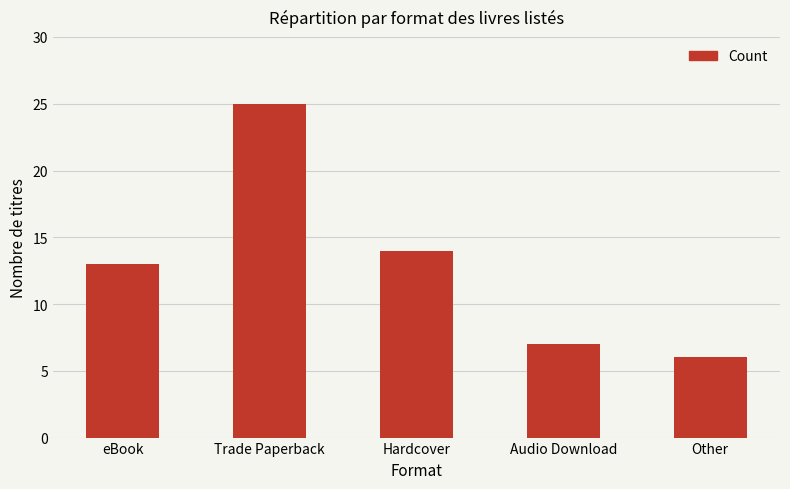

The value at Trade Paperback is 38. True or false?

False